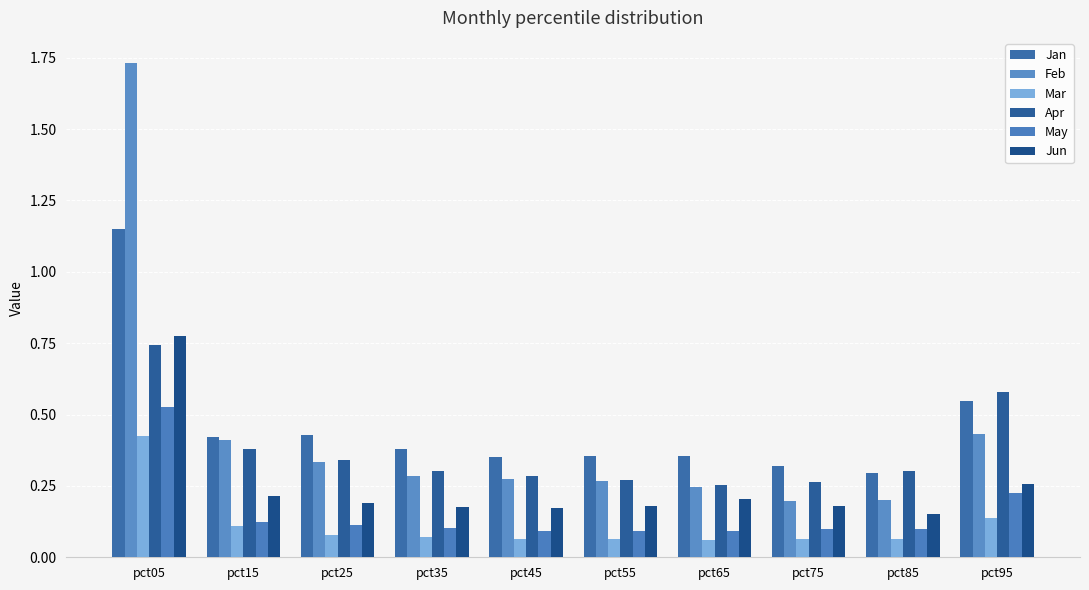

The Mar series shows 0.1 at pct05. True or false?

False